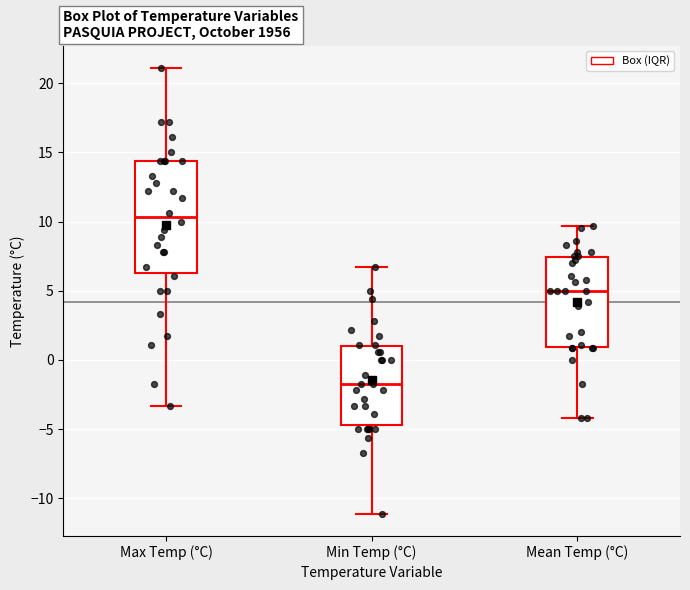

Which box has the lowest median line?

Min Temp (°C)